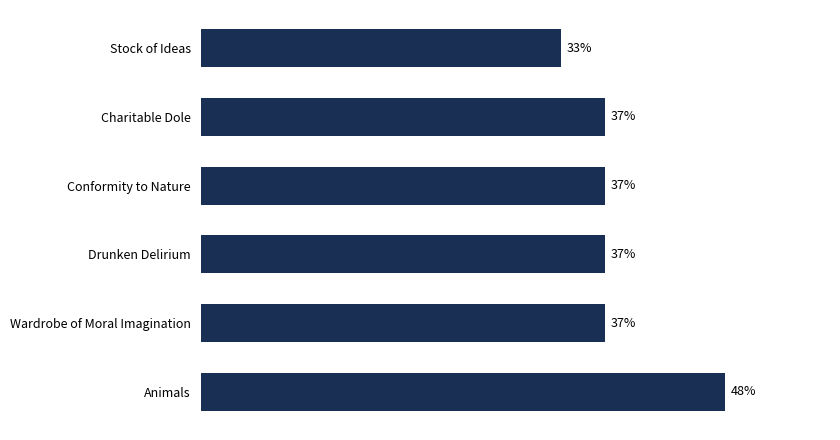

Between Wardrobe of Moral Imagination and Stock of Ideas, which is larger?

Wardrobe of Moral Imagination